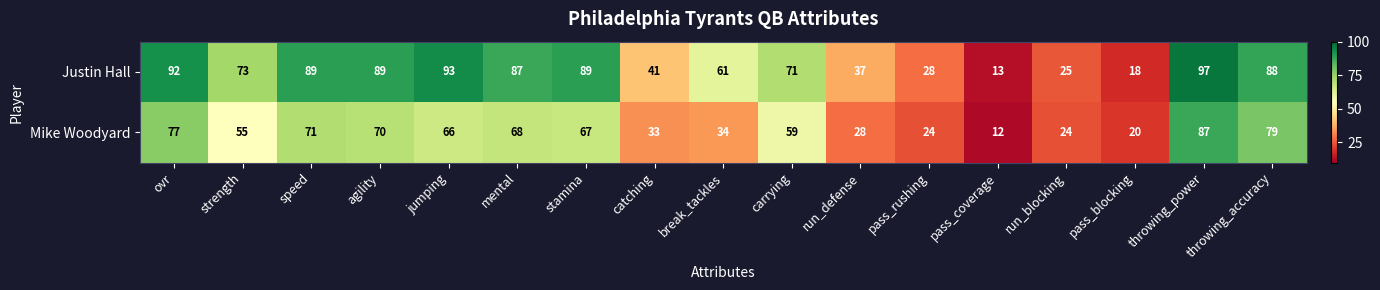

What is the smallest value displayed?

12